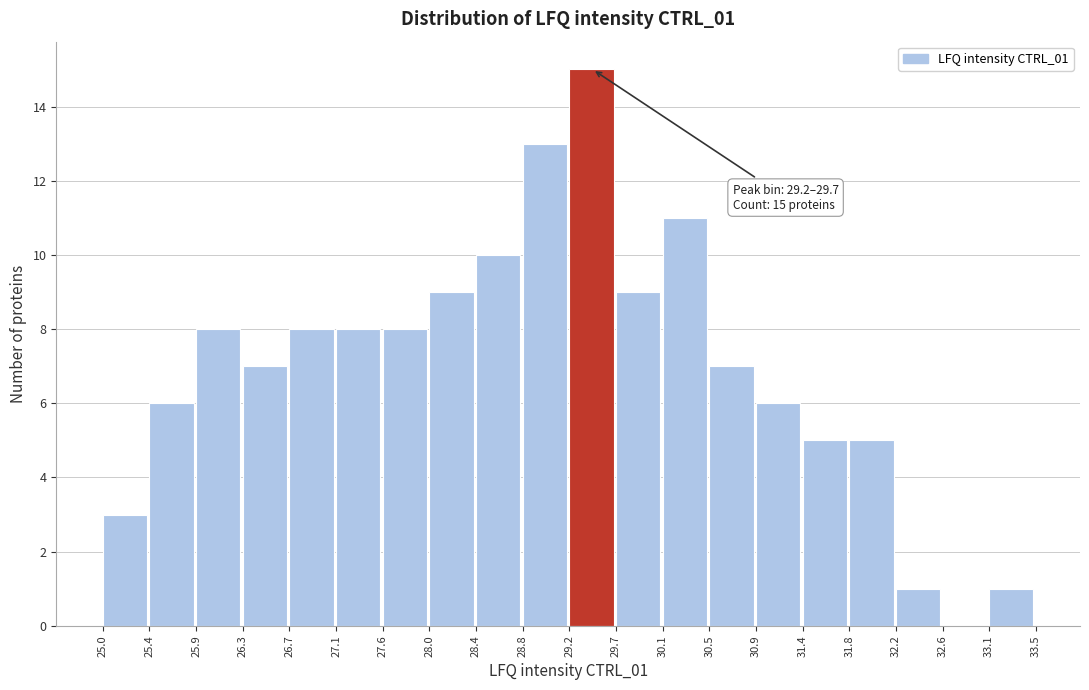

Over which range of the x-axis is the bar tallest?

29.2 to 29.7